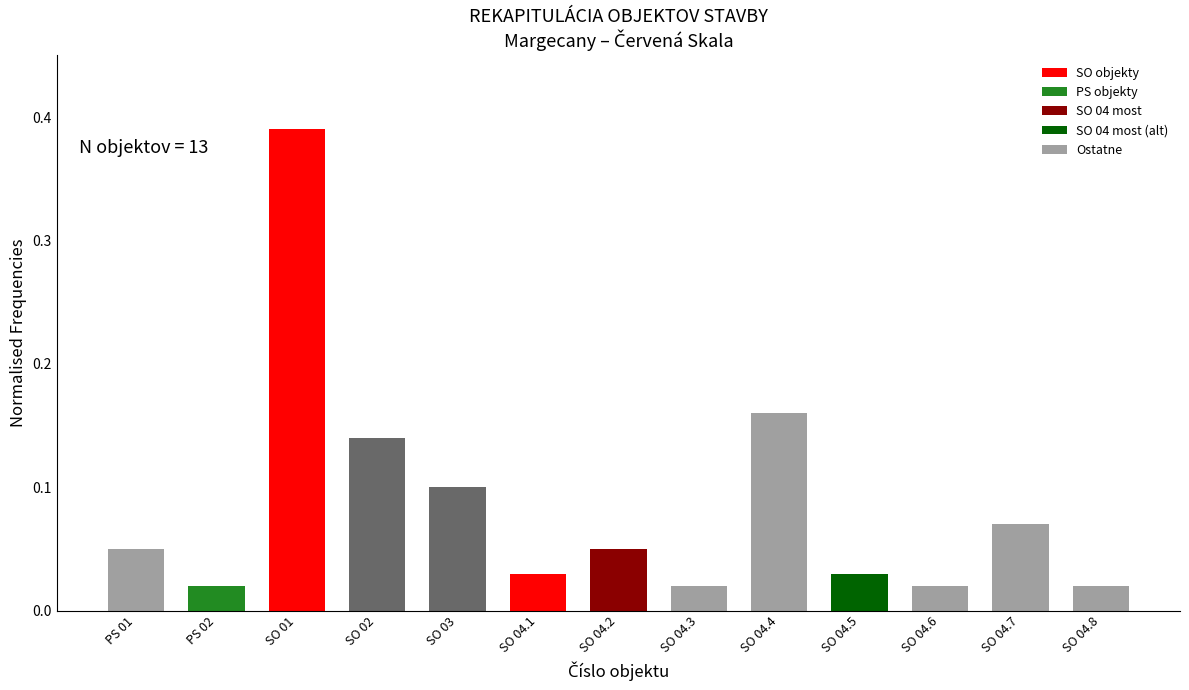

Between SO 04.1 and SO 04.7, which is larger?

SO 04.7